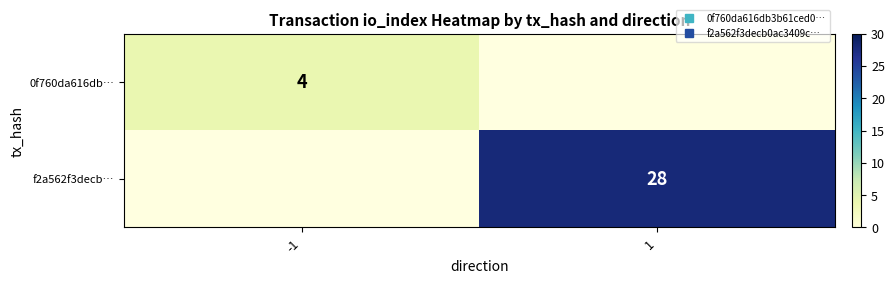

At which label is 0f760da616db… closest to 4?

-1